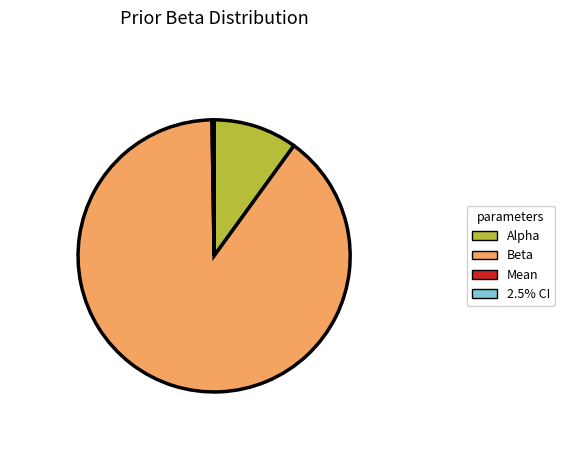

True or false: Beta accounts for 90% of the total.

True